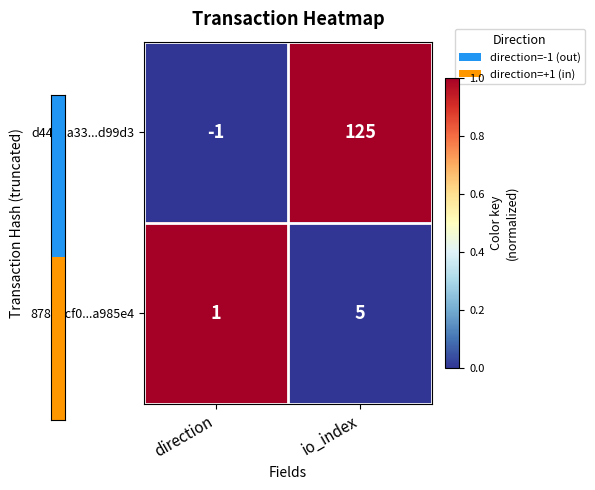

What is the sum of the 878e3cf0...a985e4 values at direction and io_index?

6